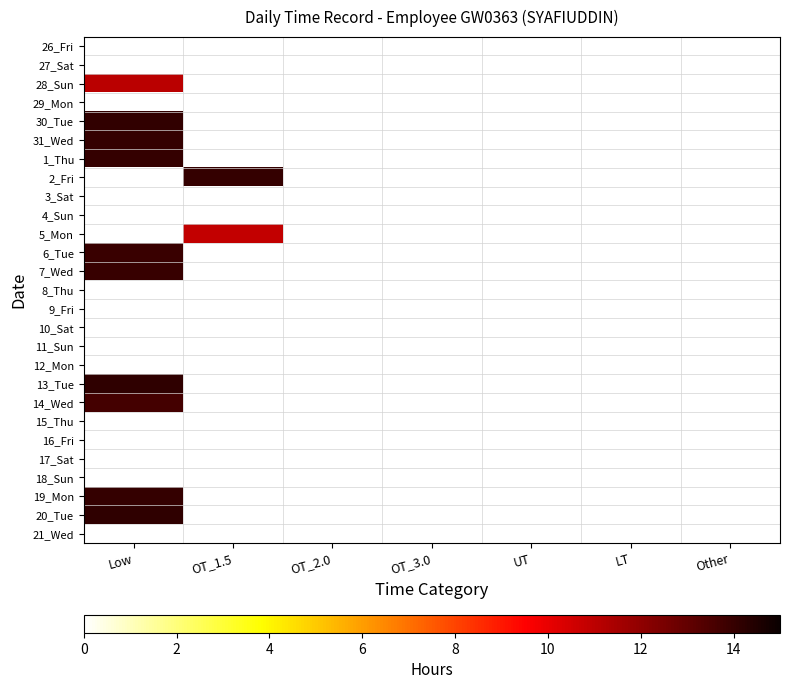

At OT_2.0, list the series in order from largest to smallest.

26_Fri, 27_Sat, 28_Sun, 29_Mon, 30_Tue, 31_Wed, 1_Thu, 2_Fri, 3_Sat, 4_Sun, 5_Mon, 6_Tue, 7_Wed, 8_Thu, 9_Fri, 10_Sat, 11_Sun, 12_Mon, 13_Tue, 14_Wed, 15_Thu, 16_Fri, 17_Sat, 18_Sun, 19_Mon, 20_Tue, 21_Wed